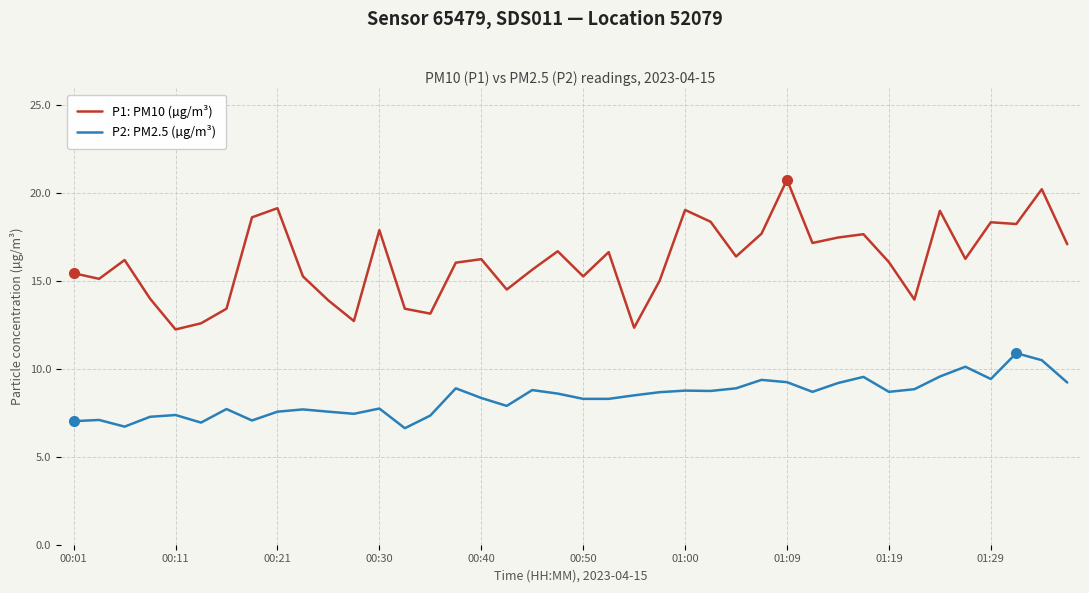

In P1: PM10 (µg/m³), how many points are higher than both neighbors (excluding endpoints)?

12